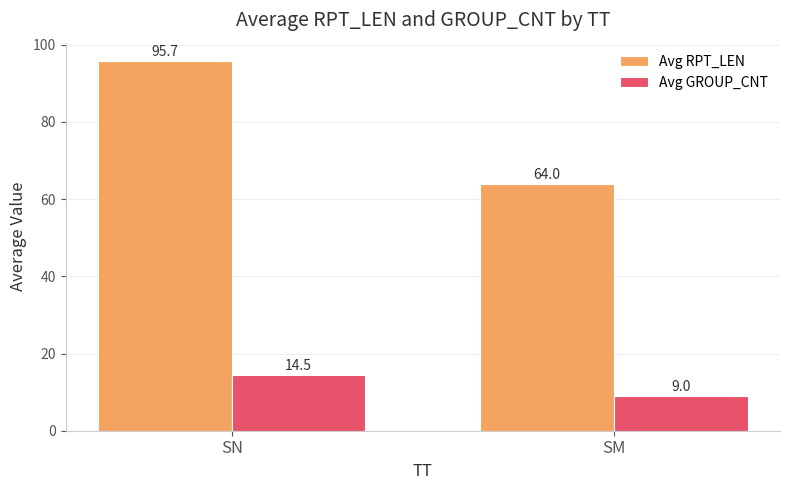

Reading left to right, what are all the values shown in this chart?

Avg RPT_LEN: SN=95.7	SM=64.0
Avg GROUP_CNT: SN=14.5	SM=9.0